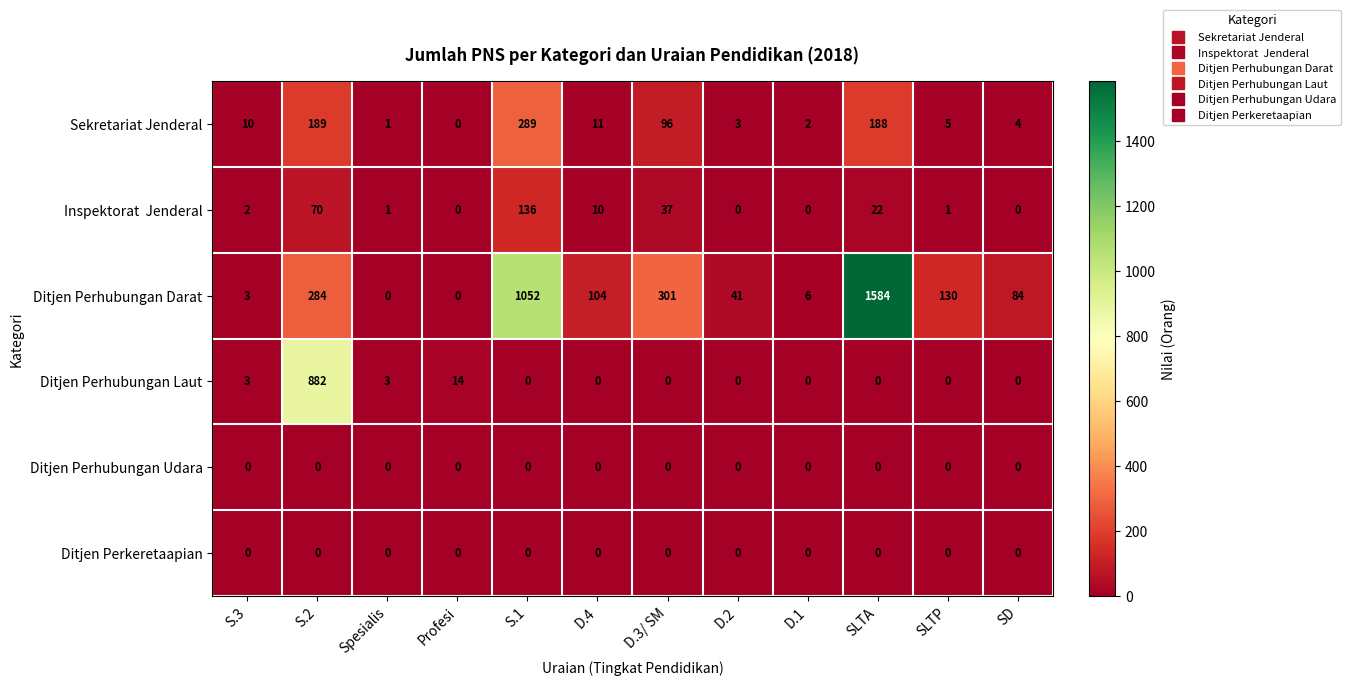

What is the sum of all Ditjen Perhubungan Darat values?

3589